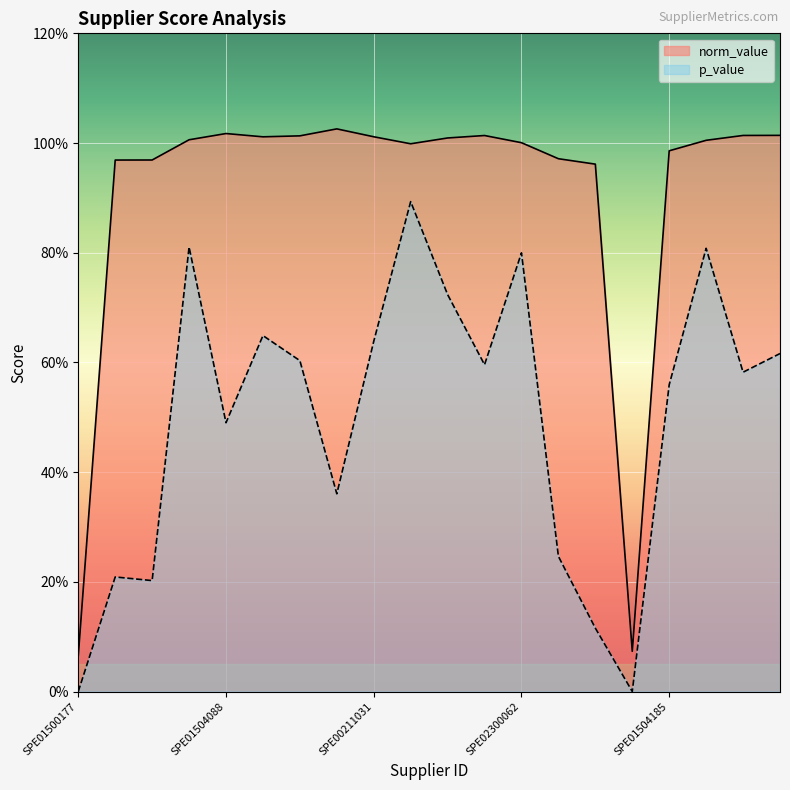

Reading left to right, what are all the values shown in this chart?

norm_value: SPE01500177=0.1	SPE01503118=1.0	SPE01501118=1.0	SPE01503921=1.0	SPE01504088=1.0	SPE02300104=1.0	SPE01500183=1.0	SPE01500754=1.0	SPE00211031=1.0	SPE01503678=1.0	SPE01500869=1.0	SPE01500996=1.0	SPE02300062=1.0	SPE01501000=1.0	SPE02300161=1.0	SPE01503202=0.1	SPE01504185=1.0	SPE01500801=1.0	SPE01500841=1.0	SPE01504174=1.0
p_value: SPE01500177=0.0	SPE01503118=0.2	SPE01501118=0.2	SPE01503921=0.8	SPE01504088=0.5	SPE02300104=0.6	SPE01500183=0.6	SPE01500754=0.4	SPE00211031=0.6	SPE01503678=0.9	SPE01500869=0.7	SPE01500996=0.6	SPE02300062=0.8	SPE01501000=0.2	SPE02300161=0.1	SPE01503202=0.0	SPE01504185=0.6	SPE01500801=0.8	SPE01500841=0.6	SPE01504174=0.6